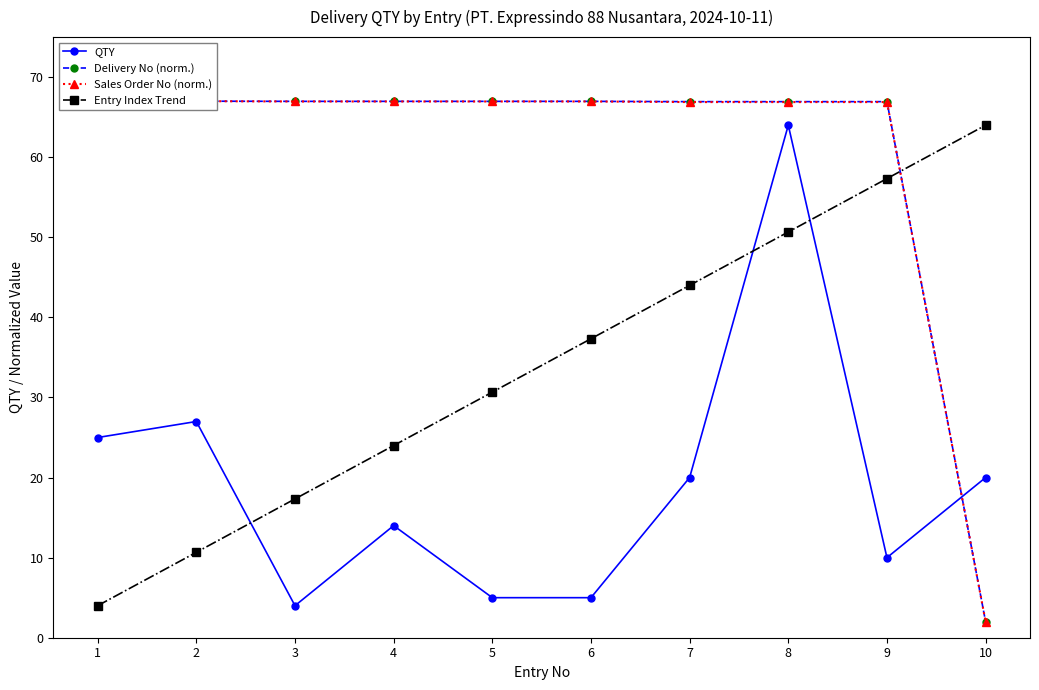

The Delivery No (norm.) series shows 107.6 at 4. True or false?

False